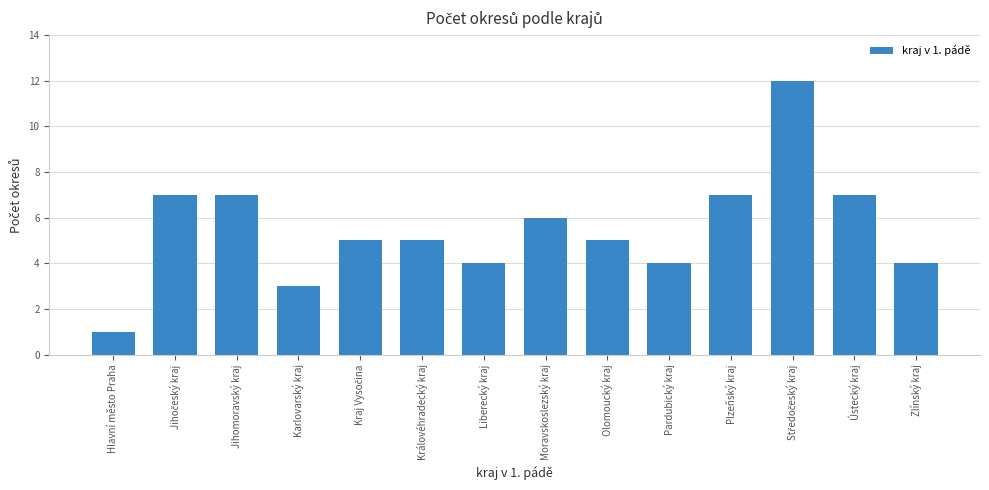

What is the greatest value displayed?

12